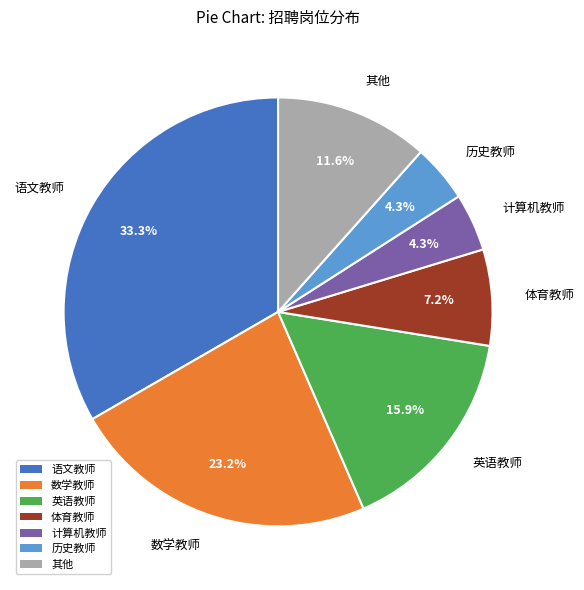

Which has a higher value, 历史教师 or 语文教师?

语文教师